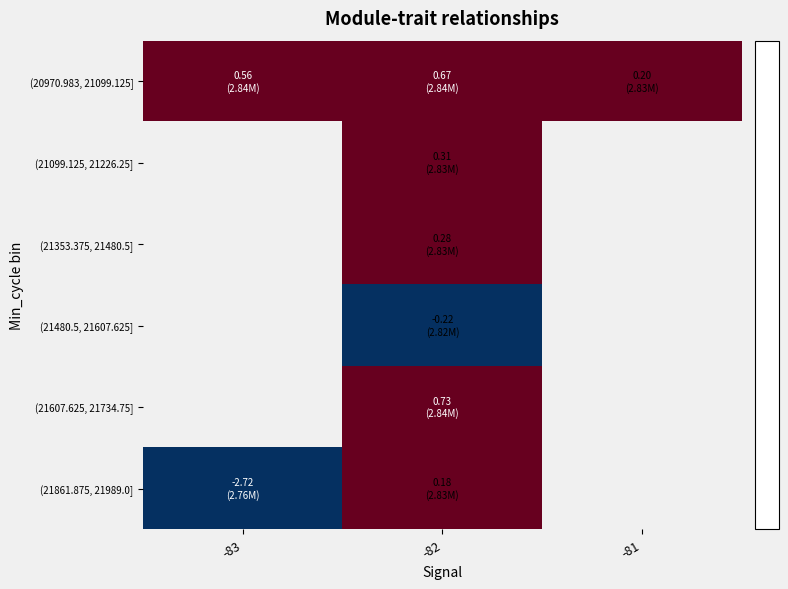

Which series has the largest total across all categories?

(20970.983, 21099.125]